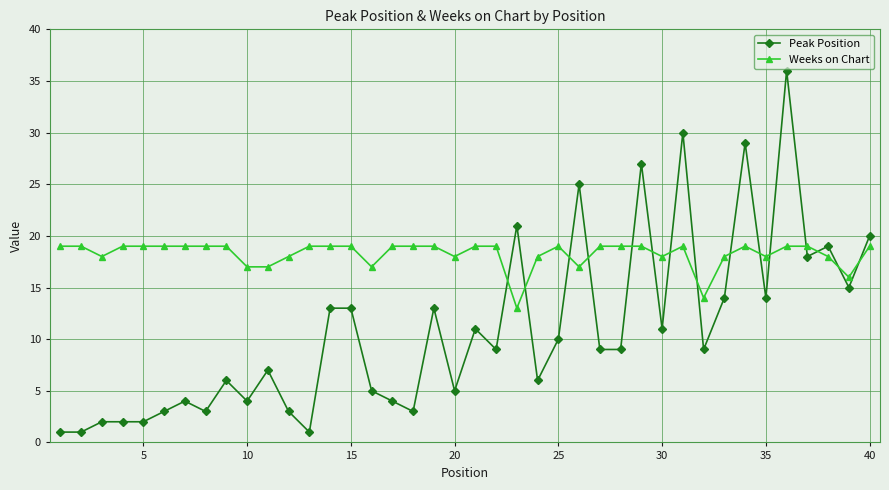

What is the sum of all Weeks on Chart values?

730